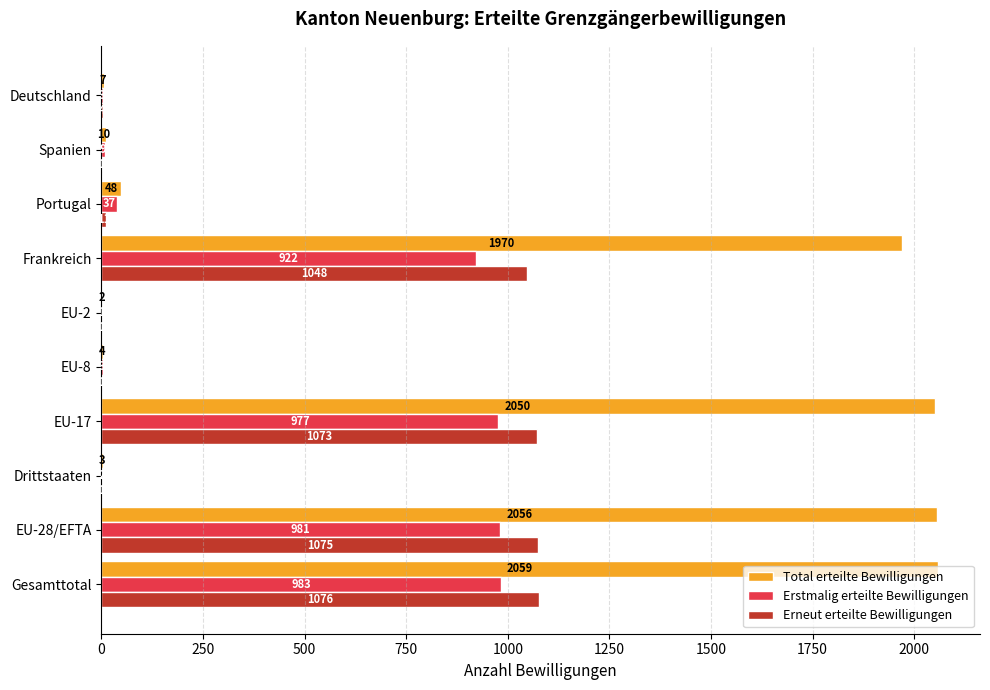

True or false: Erneut erteilte Bewilligungen has a value of 503 at EU-28/EFTA.

False